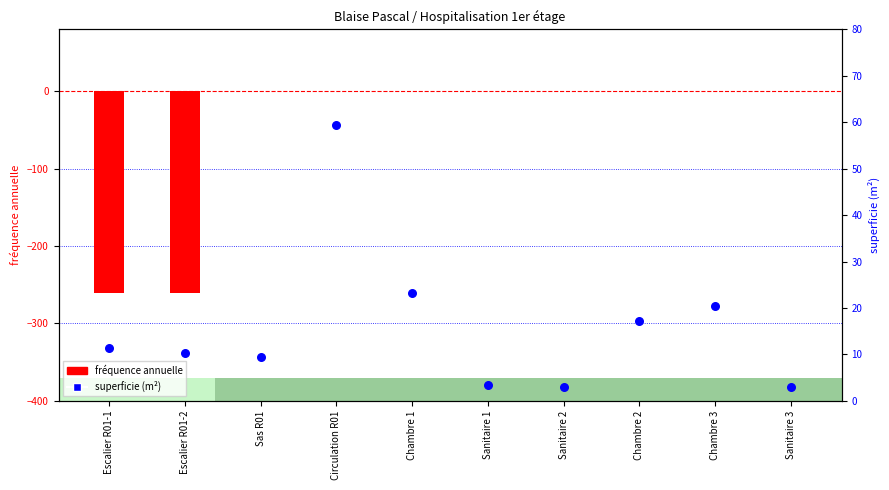

Which series has the widest spread of Y values?

fréquence annuelle